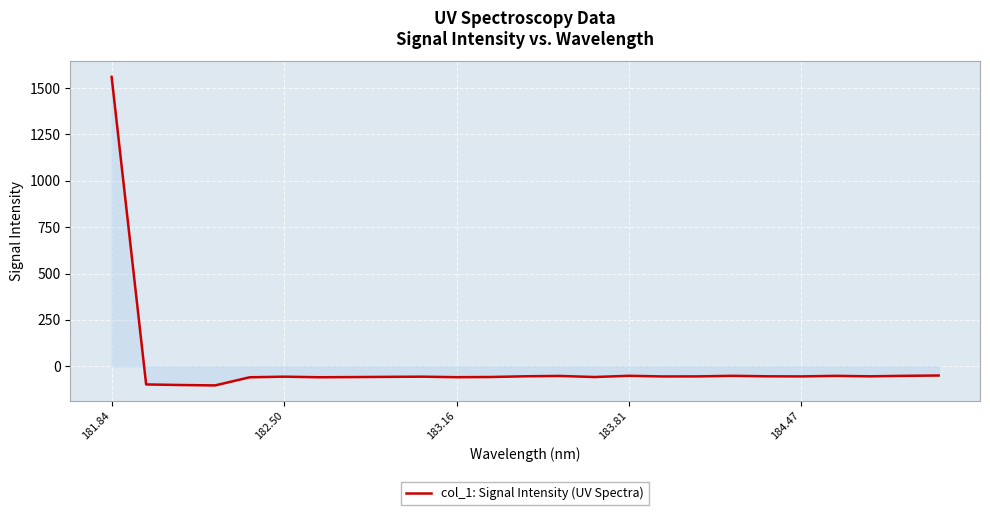

What is the maximum value shown in the chart?

1560.5